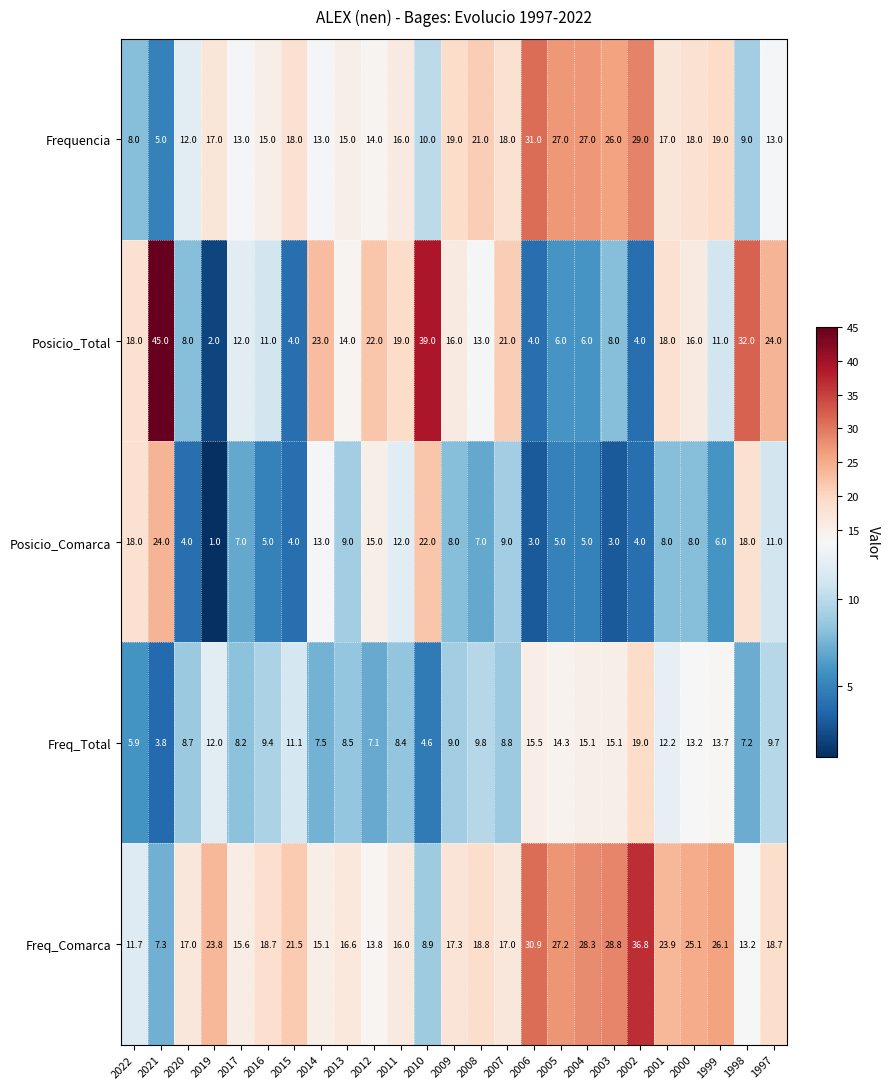

What is the average value of the Posicio_Total series?

15.8